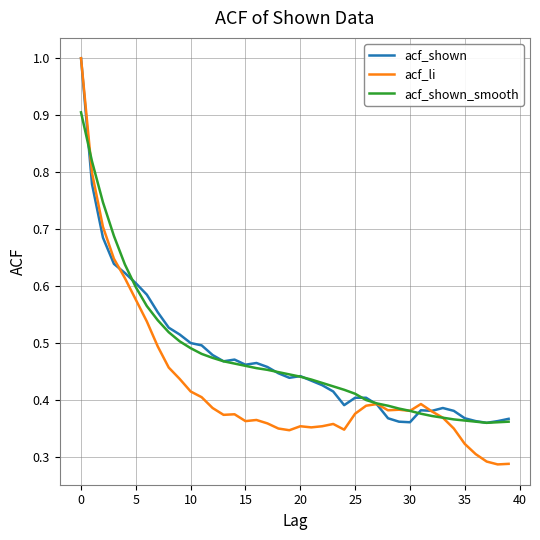

Count the number of categories in the chart.

40